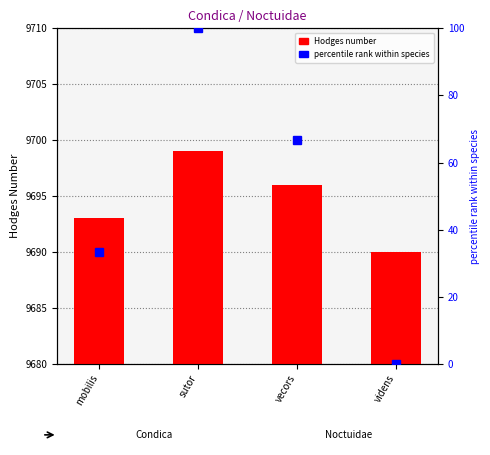

What is the label of the 1st bar from the left?

mobilis